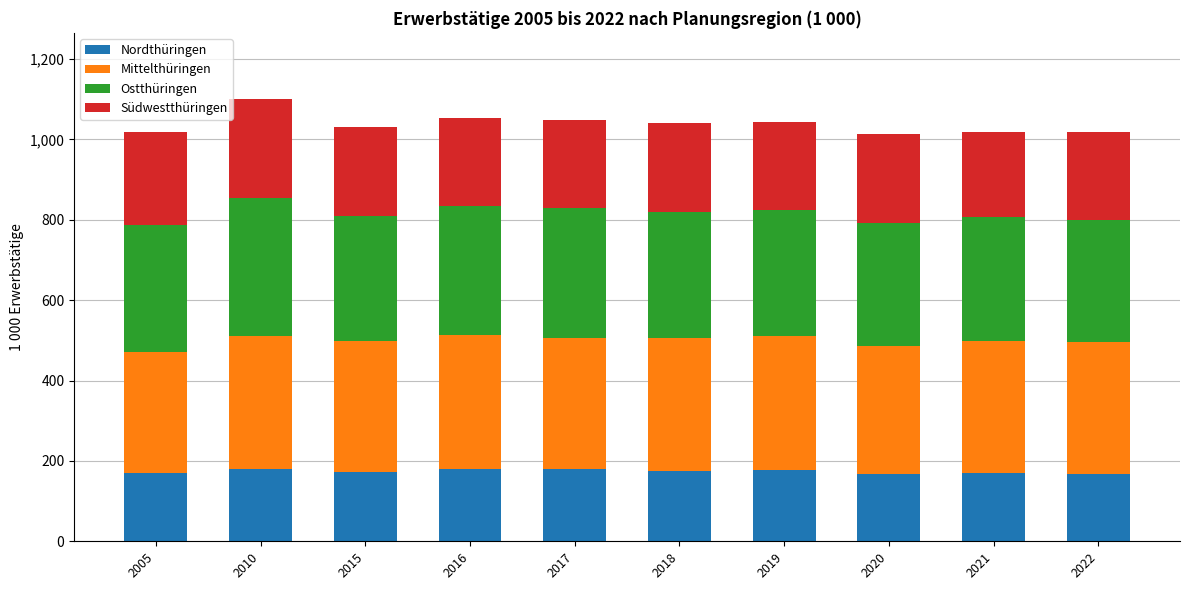

The Nordthüringen series shows 281 at 2017. True or false?

False